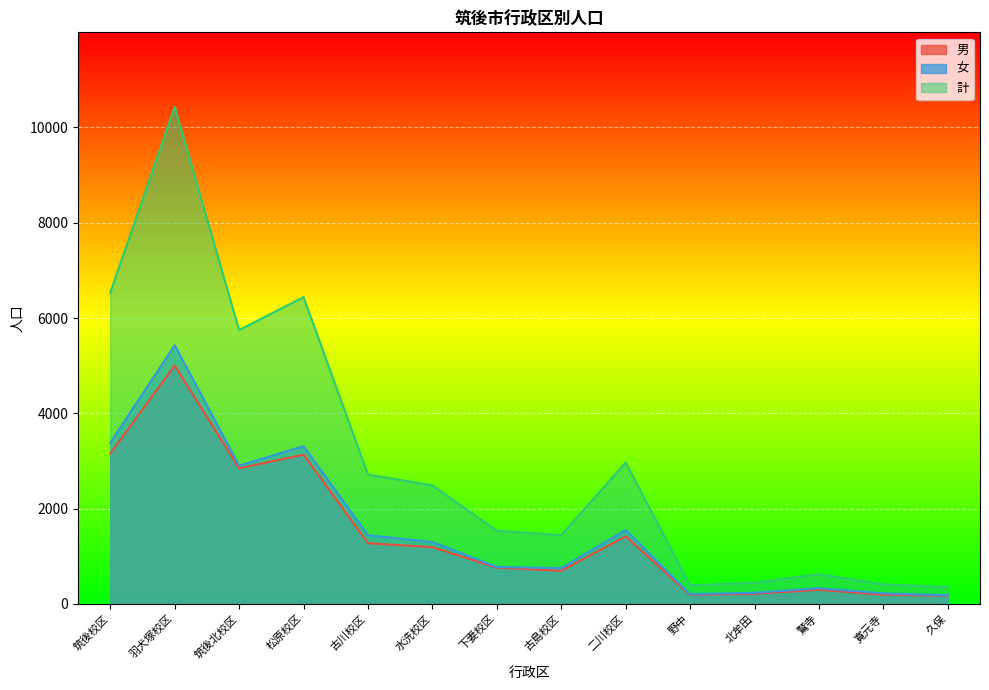

What is the label of the 1st point from the right?

久保